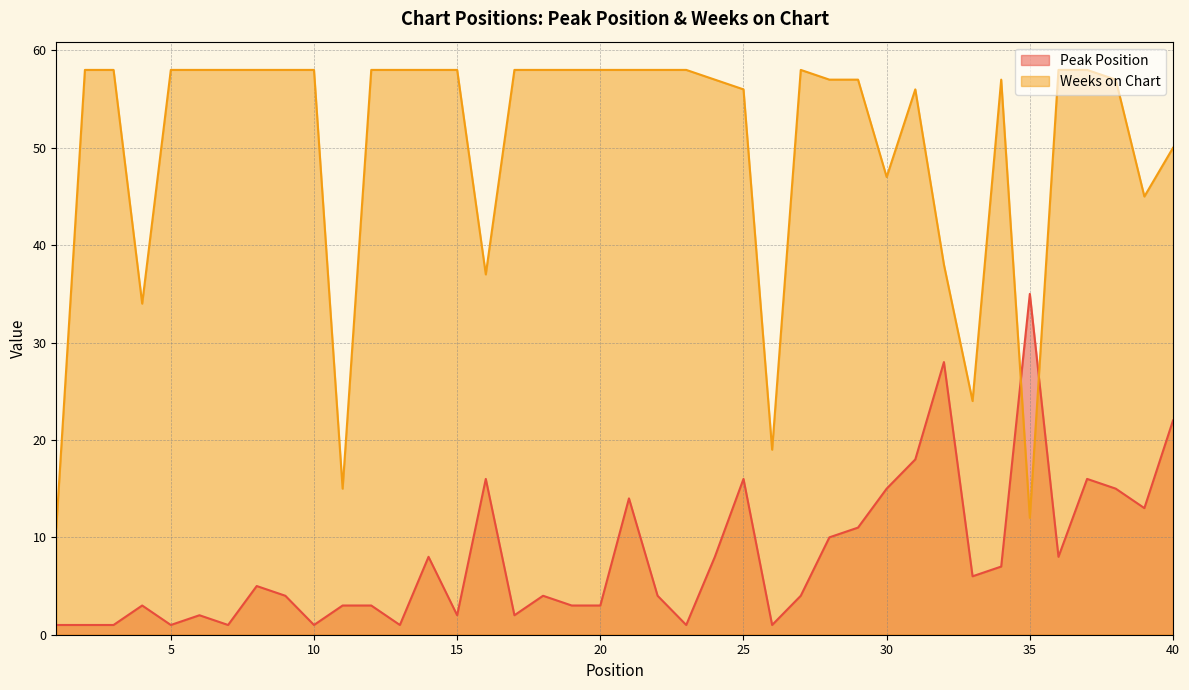

Between 21 and 27, which is larger?

21